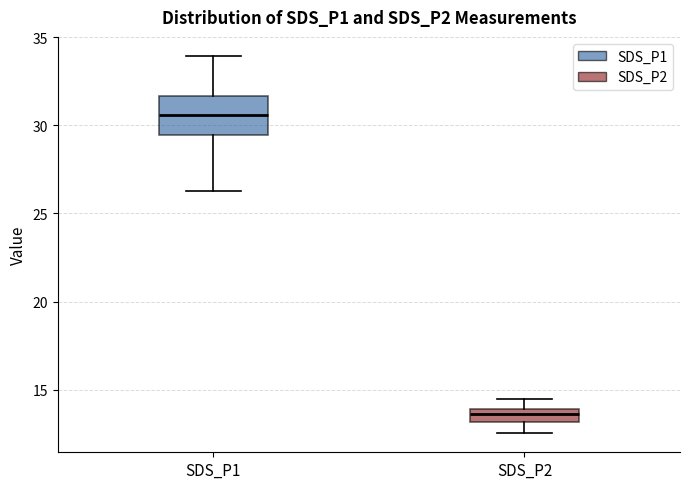

Where does the upper whisker of the box for SDS_P1 end on the y-axis? The values are not printed on the chart, so give them approximately, as read against the axis.

34.0